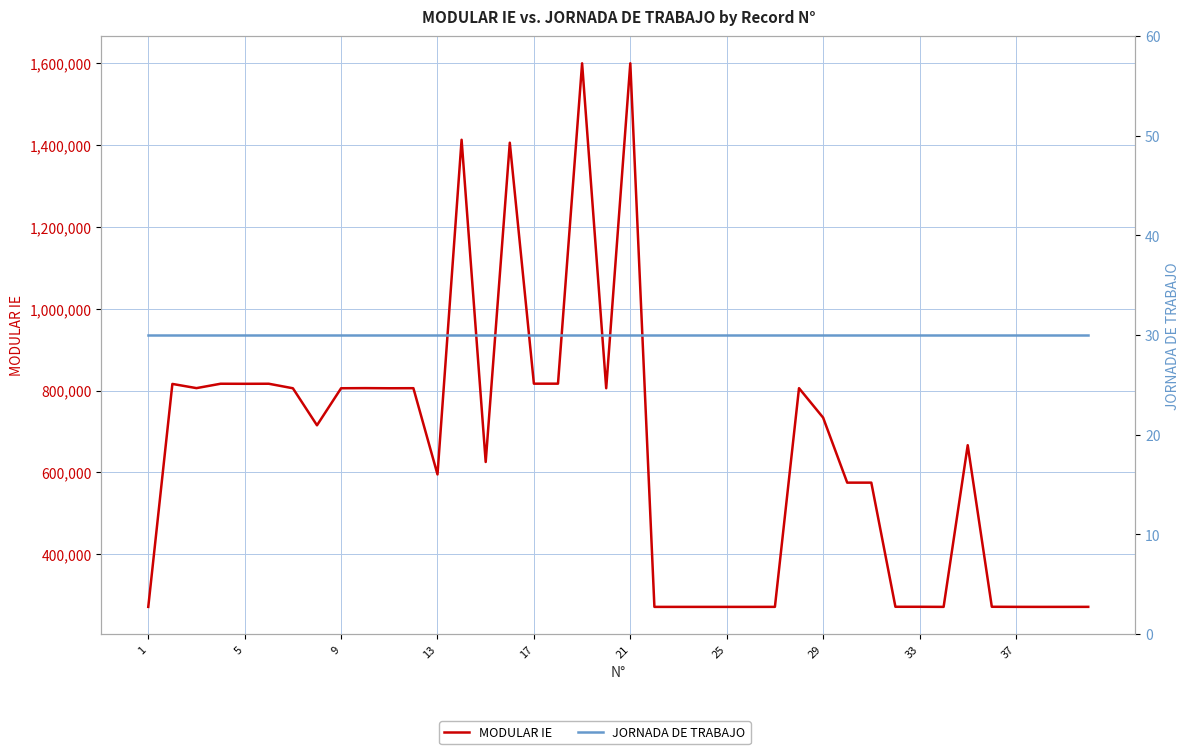

True or false: MODULAR IE and JORNADA DE TRABAJO cross at least once.

False